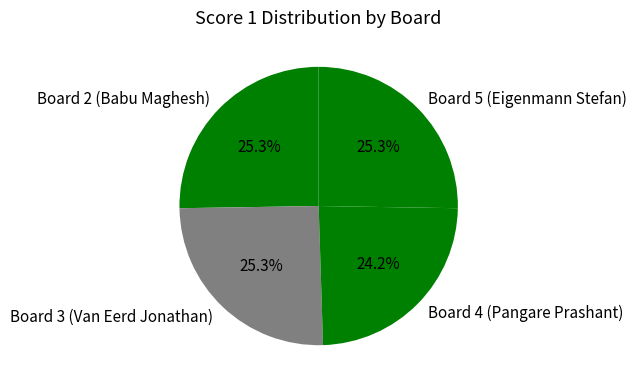

What is the smallest slice in the pie chart?

Board 4 (Pangare Prashant)